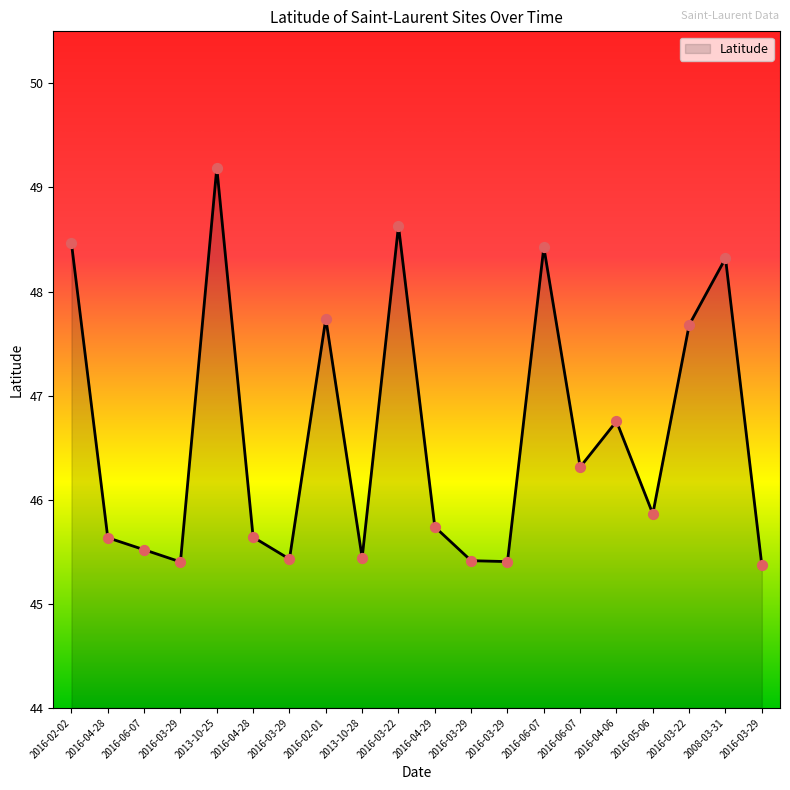

Approximately how many times larger is the value at 2016-03-22 compared to 2013-10-25?

1.0